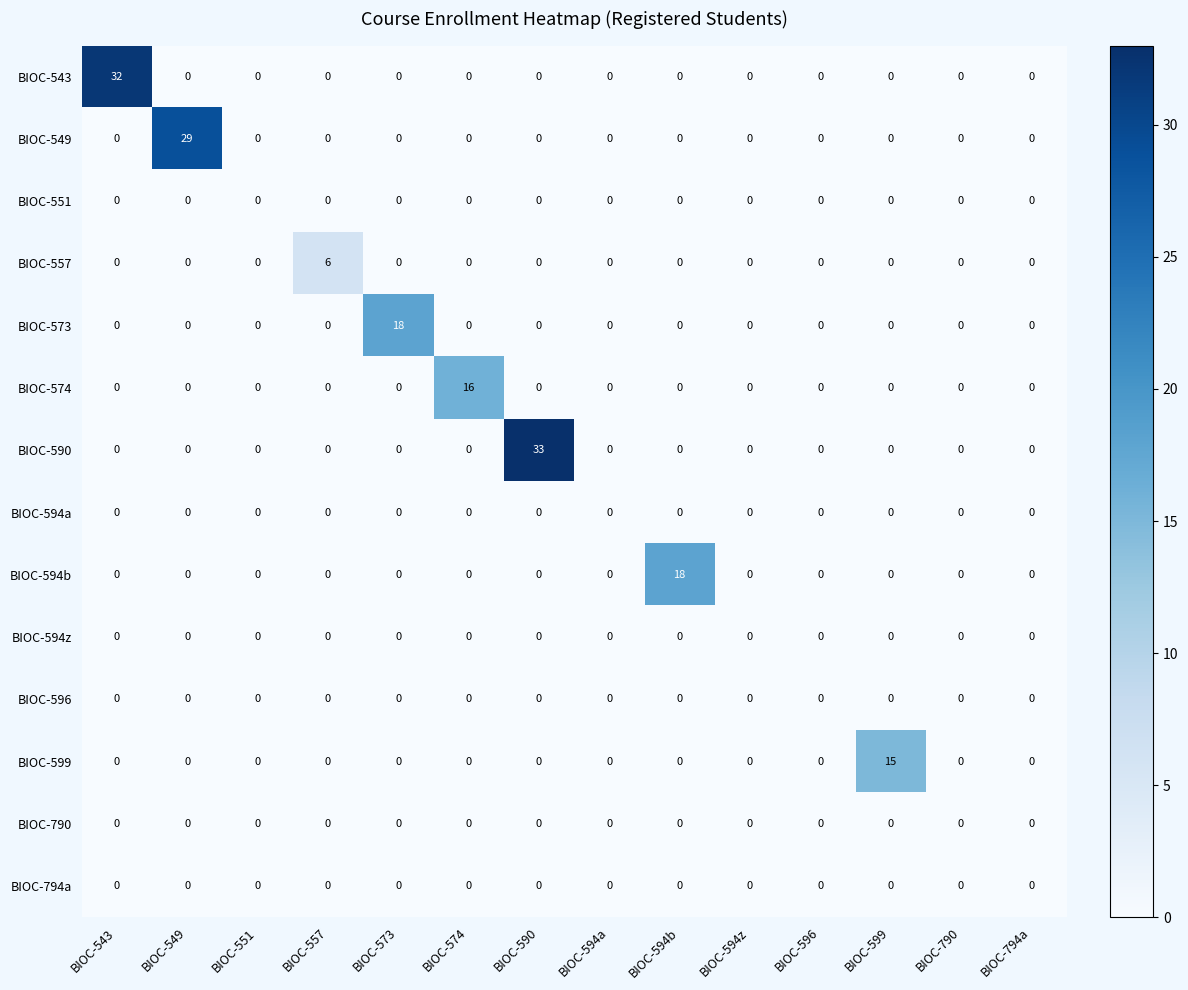

The value of BIOC-551 at BIOC-543 is 0. True or false?

True